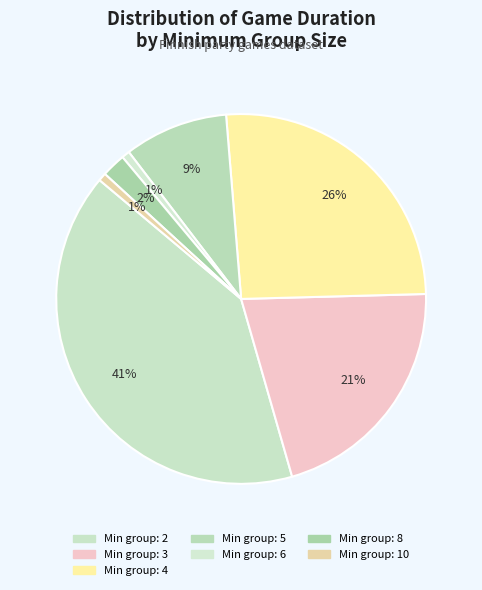

Which category has the smallest portion of the pie?

6